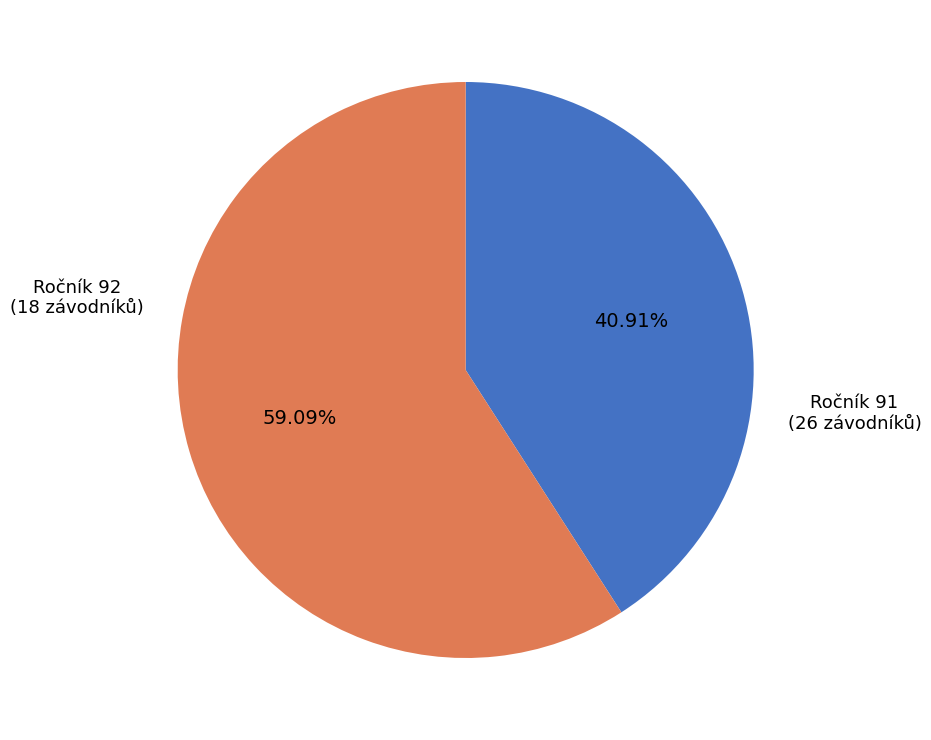

Do Ročník 92 and Ročník 91 together represent more than half of the pie?

Yes